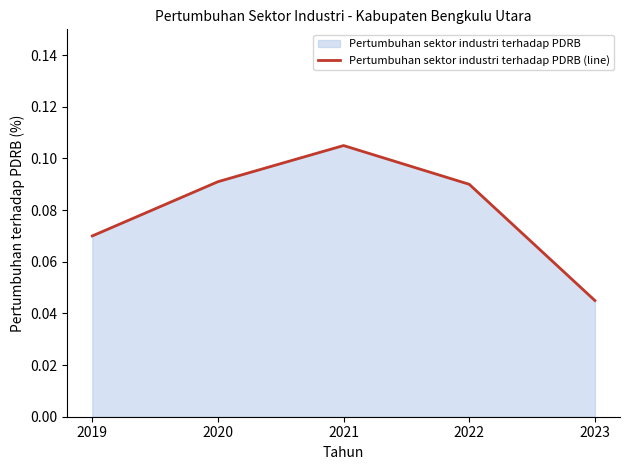

How many values are between 0 and 1?

5